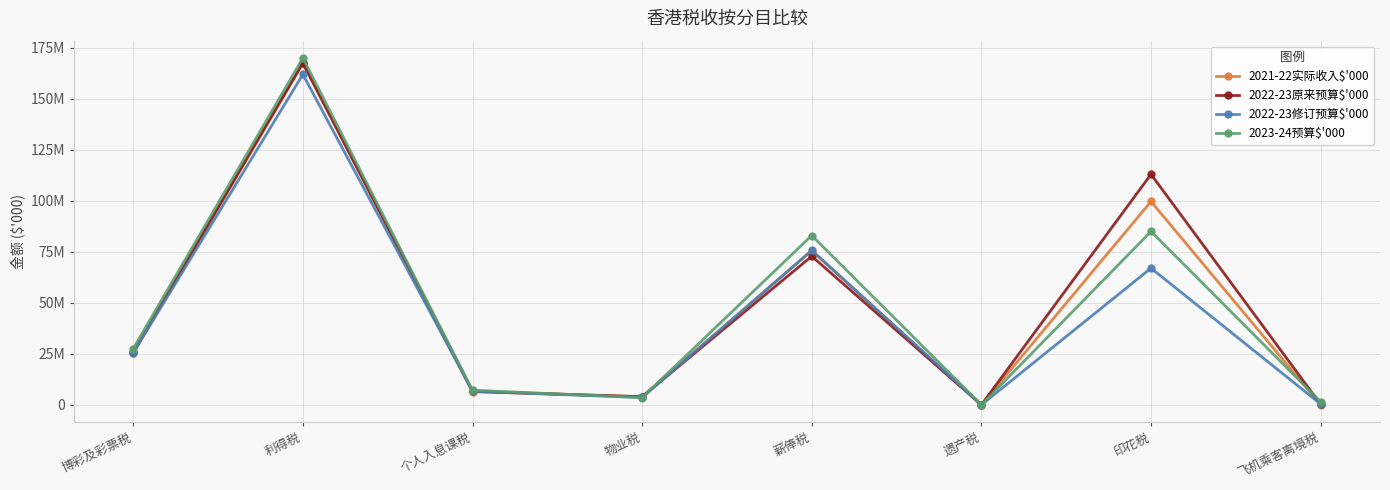

What is the total value across all series at 印花税?

364677267